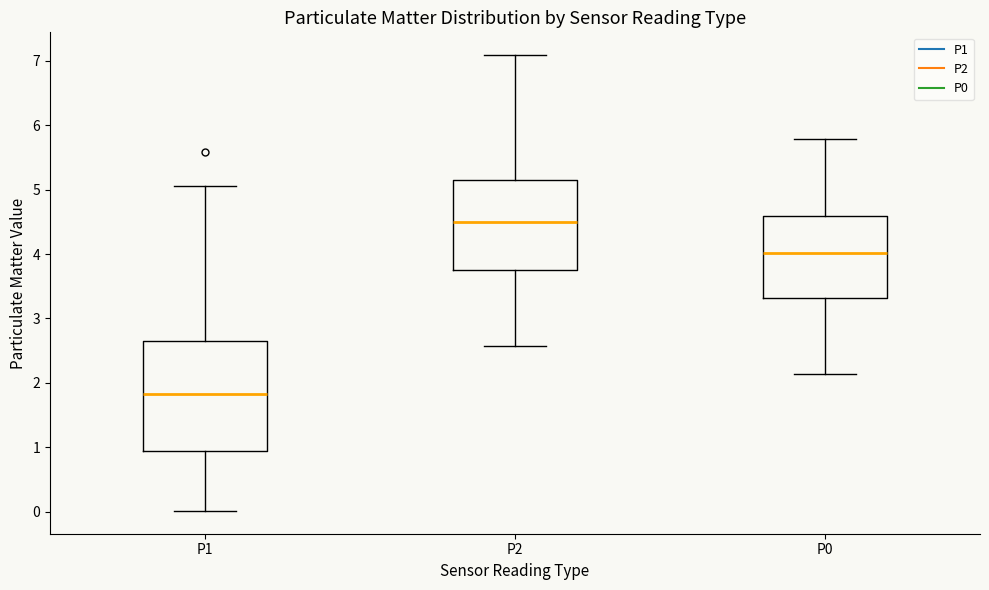

Where is the lower edge of the box for P1 on the y-axis? The values are not printed on the chart, so give them approximately, as read against the axis.

0.9